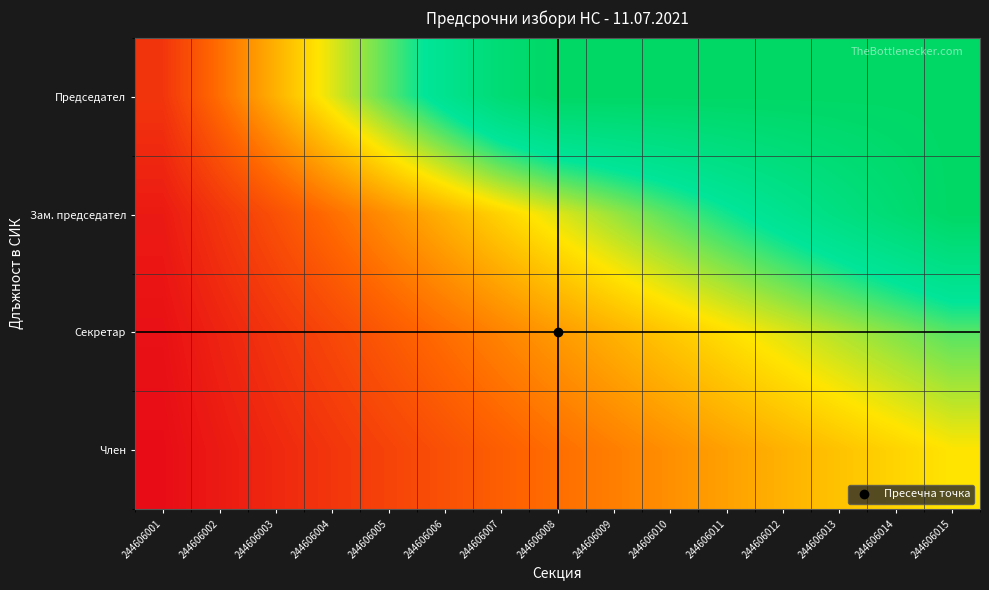

Reading left to right, extract all data points from this chart.

Председател: 244606001=0.3	244606002=0.5	244606003=0.8	244606004=1.1	244606005=1.3	244606006=1.6	244606007=1.9	244606008=2.0	244606009=2.0	244606010=2.0	244606011=2.0	244606012=2.0	244606013=2.0	244606014=2.0	244606015=2.0
Зам. председател: 244606001=0.1	244606002=0.3	244606003=0.4	244606004=0.5	244606005=0.7	244606006=0.8	244606007=0.9	244606008=1.1	244606009=1.2	244606010=1.3	244606011=1.5	244606012=1.6	244606013=1.7	244606014=1.9	244606015=2.0
Секретар: 244606001=0.1	244606002=0.2	244606003=0.3	244606004=0.4	244606005=0.4	244606006=0.5	244606007=0.6	244606008=0.7	244606009=0.8	244606010=0.9	244606011=1.0	244606012=1.1	244606013=1.2	244606014=1.2	244606015=1.3
Член: 244606001=0.1	244606002=0.1	244606003=0.2	244606004=0.3	244606005=0.3	244606006=0.4	244606007=0.5	244606008=0.5	244606009=0.6	244606010=0.7	244606011=0.7	244606012=0.8	244606013=0.9	244606014=0.9	244606015=1.0